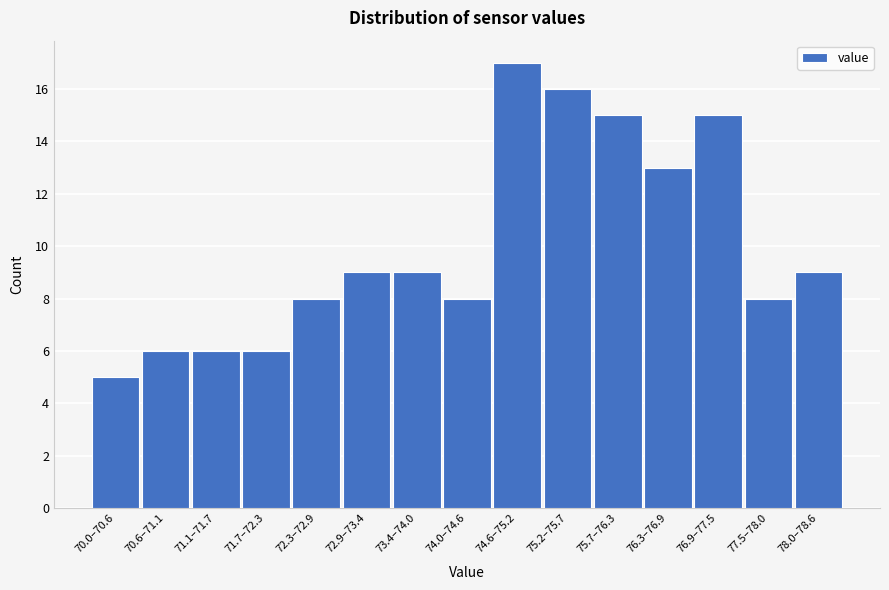

Reading left to right, list all the values displayed in this chart.

70.0–70.6=5	70.6–71.1=6	71.1–71.7=6	71.7–72.3=6	72.3–72.9=8	72.9–73.4=9	73.4–74.0=9	74.0–74.6=8	74.6–75.2=17	75.2–75.7=16	75.7–76.3=15	76.3–76.9=13	76.9–77.5=15	77.5–78.0=8	78.0–78.6=9